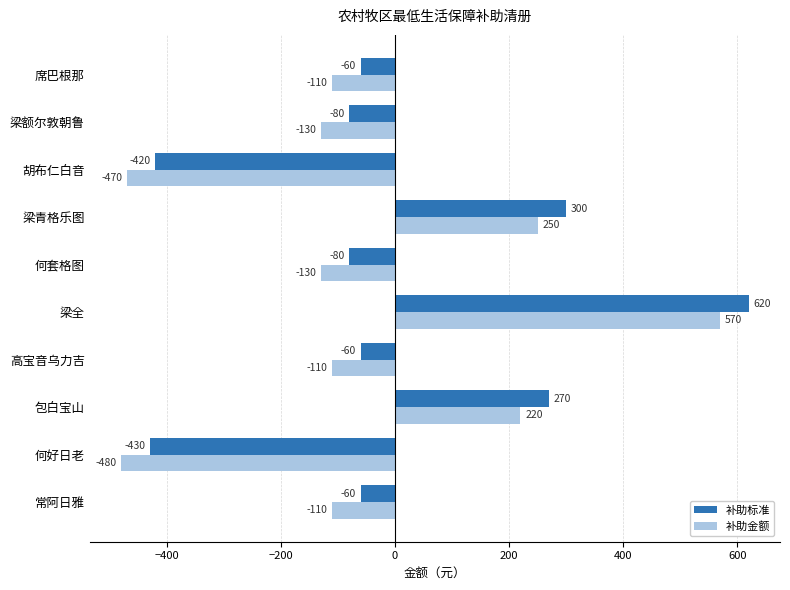

Which category has the highest value in the 补助标准 series?

梁全